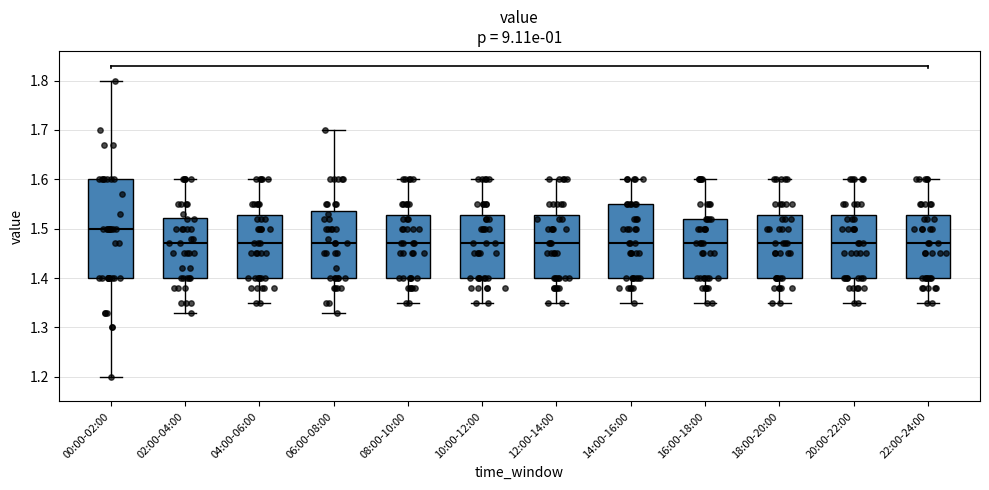

Reading left to right, read every box against the y-axis: the position of its median line, the range the box covers, and the ends of its whiskers. The values are not printed on the chart, so give them approximately, as read against the axis.

00:00-02:00: median 1.50, box 1.40 to 1.60, whiskers 1.20 to 1.80
02:00-04:00: median 1.47, box 1.40 to 1.52, whiskers 1.33 to 1.60
04:00-06:00: median 1.47, box 1.40 to 1.53, whiskers 1.35 to 1.60
06:00-08:00: median 1.47, box 1.40 to 1.54, whiskers 1.33 to 1.70
08:00-10:00: median 1.47, box 1.40 to 1.53, whiskers 1.35 to 1.60
10:00-12:00: median 1.47, box 1.40 to 1.53, whiskers 1.35 to 1.60
12:00-14:00: median 1.47, box 1.40 to 1.53, whiskers 1.35 to 1.60
14:00-16:00: median 1.47, box 1.40 to 1.55, whiskers 1.35 to 1.60
16:00-18:00: median 1.47, box 1.40 to 1.52, whiskers 1.35 to 1.60
18:00-20:00: median 1.47, box 1.40 to 1.53, whiskers 1.35 to 1.60
20:00-22:00: median 1.47, box 1.40 to 1.53, whiskers 1.35 to 1.60
22:00-24:00: median 1.47, box 1.40 to 1.53, whiskers 1.35 to 1.60